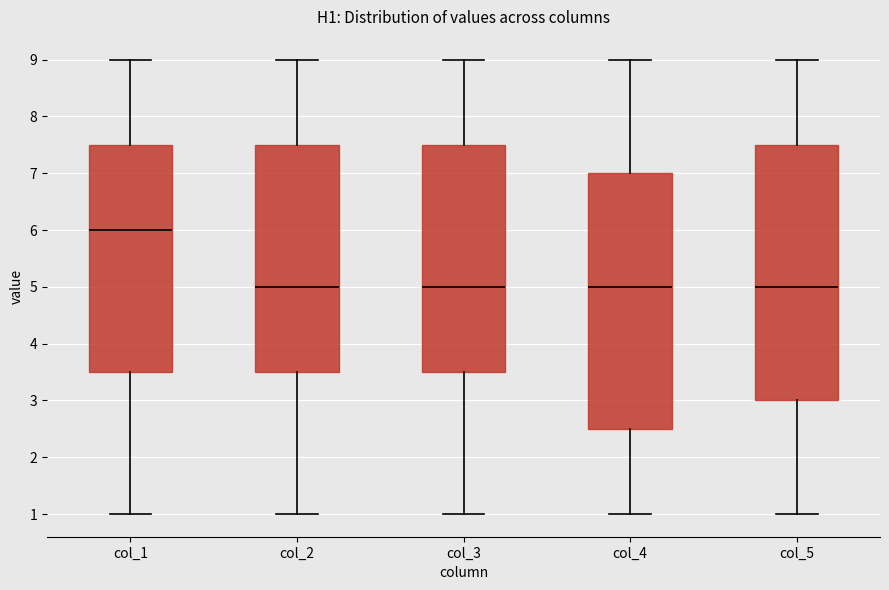

Reading left to right, transcribe this box plot: for each box, give where its median line is, the range the box spans, and where its two whiskers end, as read against the y-axis. The values are not printed on the chart, so give them approximately, as read against the axis.

col_1: median 6.0, box 3.5 to 7.5, whiskers 1.0 to 9.0
col_2: median 5.0, box 3.5 to 7.5, whiskers 1.0 to 9.0
col_3: median 5.0, box 3.5 to 7.5, whiskers 1.0 to 9.0
col_4: median 5.0, box 2.5 to 7.0, whiskers 1.0 to 9.0
col_5: median 5.0, box 3.0 to 7.5, whiskers 1.0 to 9.0